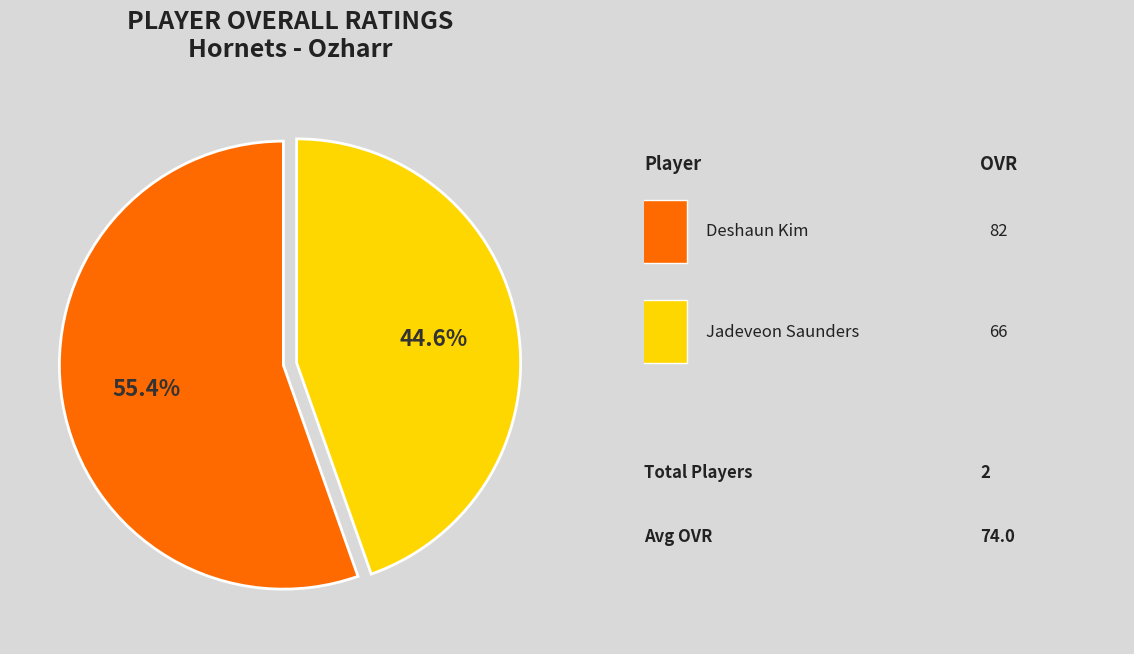

How many slices are in this pie chart?

2